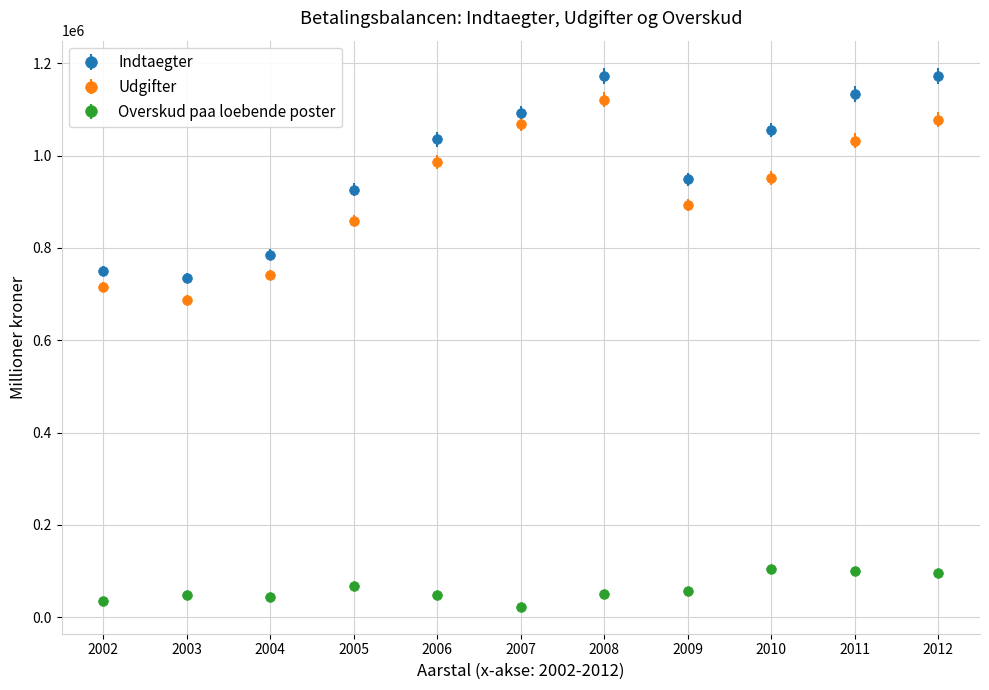

Which series has the largest range (max minus min)?

Indtaegter